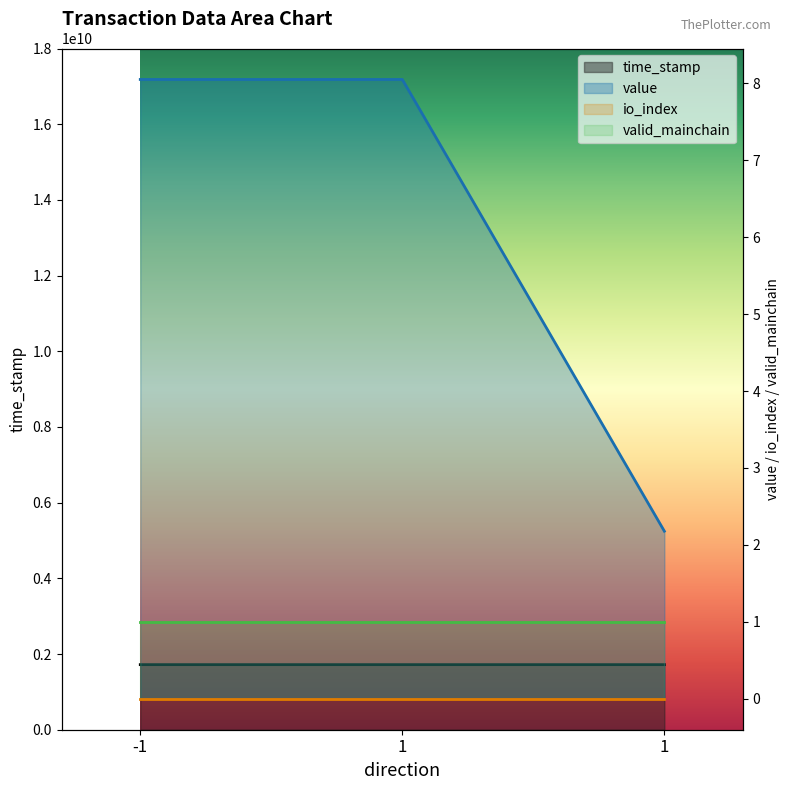

How many values in the value series exceed 8?

2